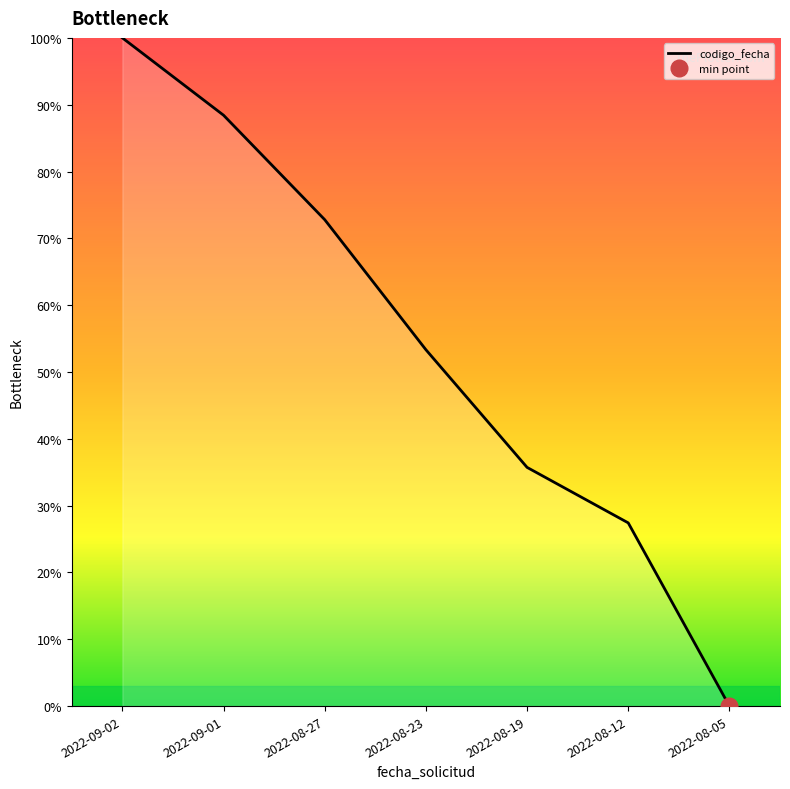

What is the label of the 6th point from the left?

2022-08-12